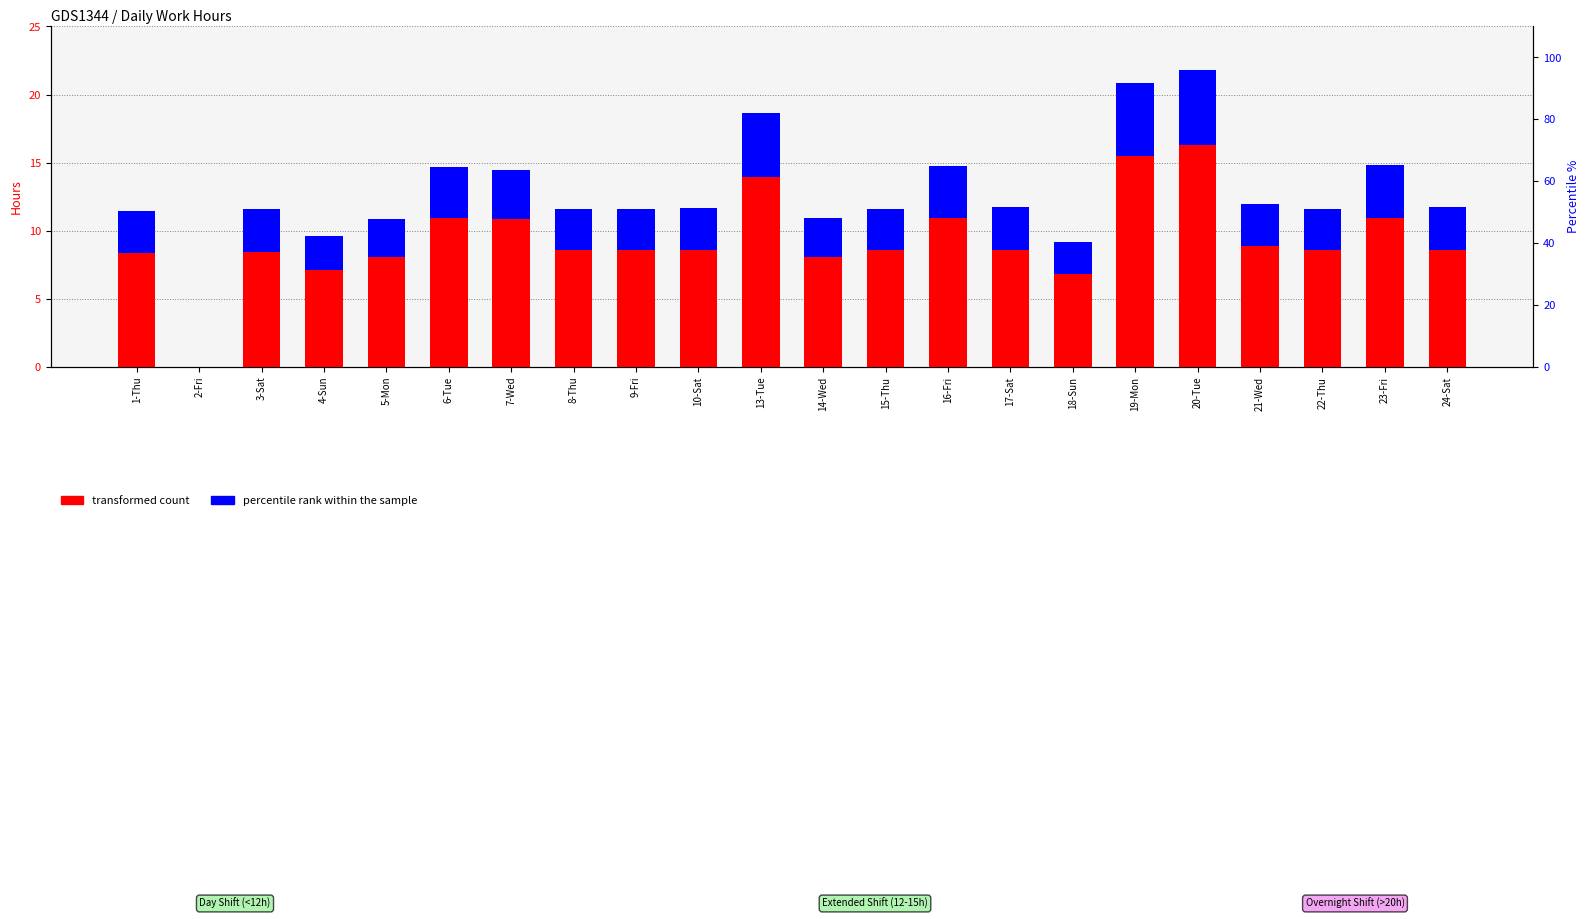

What is the average value of the percentile rank within the sample series?

3.3